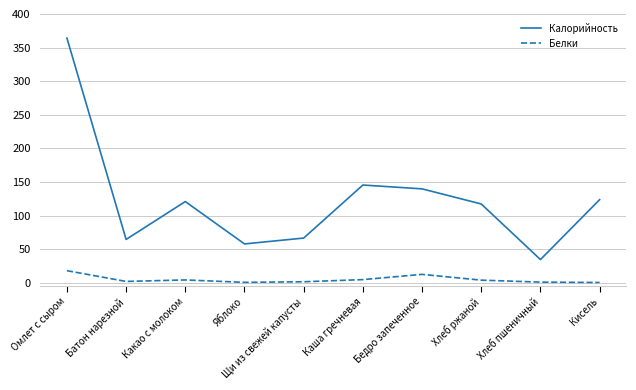

What position from the left is Батон нарезной?

2